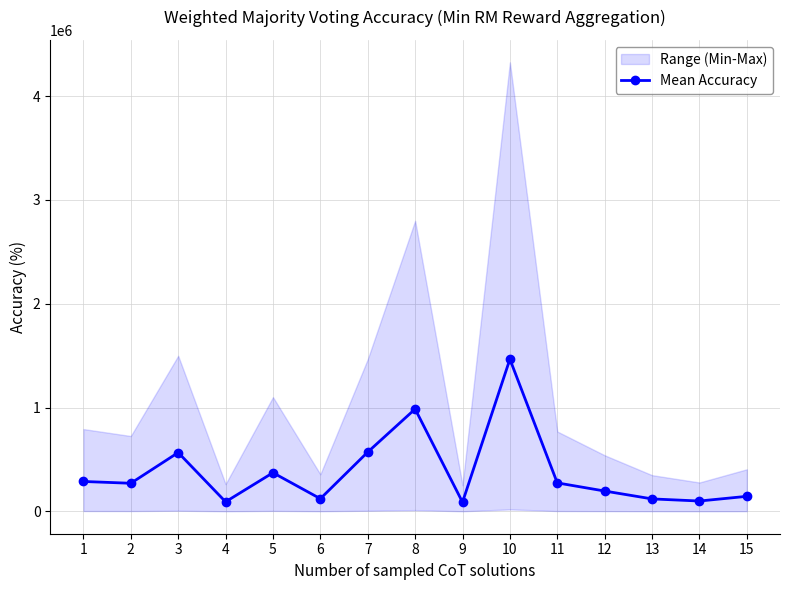

At which label does the data first exceed 270828?

1